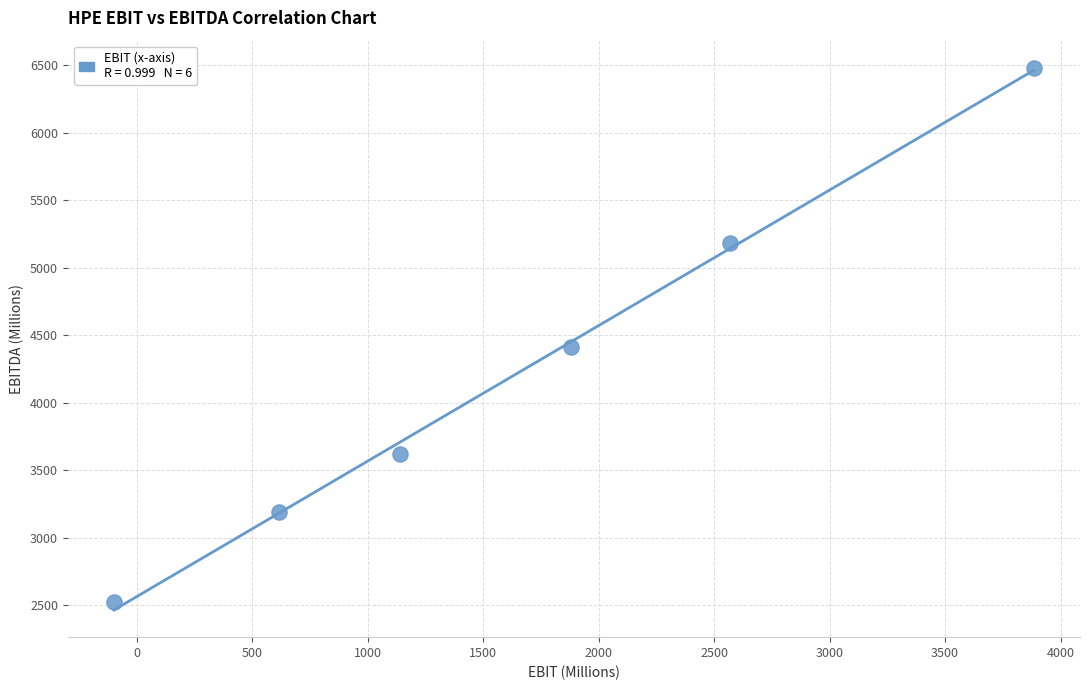

What Y value in the scatter plot is closest to 4504?

4415